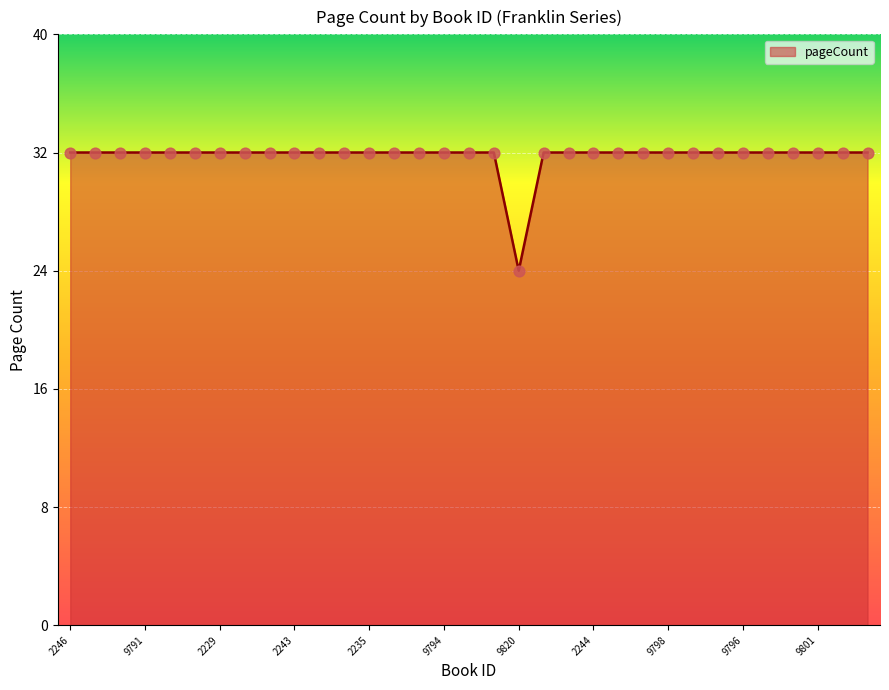

What is the maximum value shown in the chart?

32